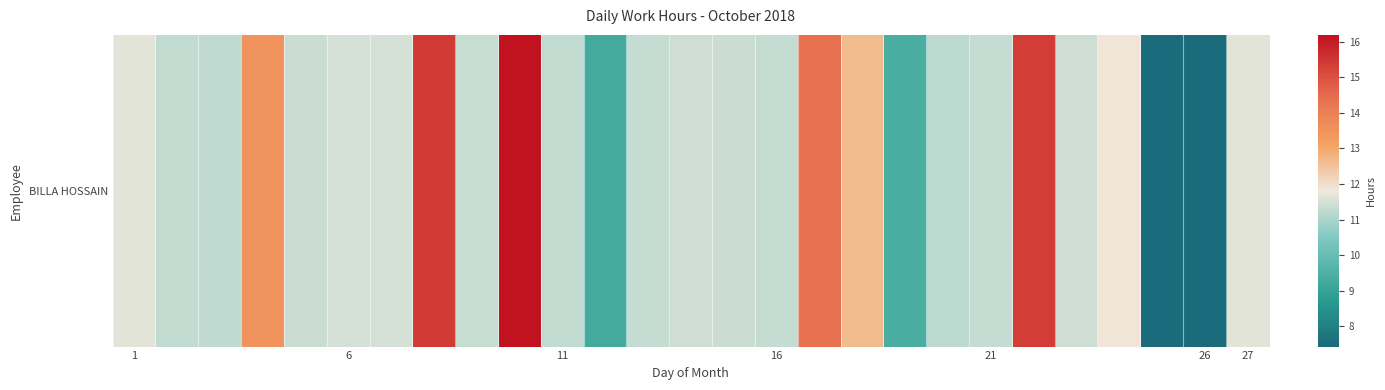

Is it true that the value at 11 is 20.1?

False